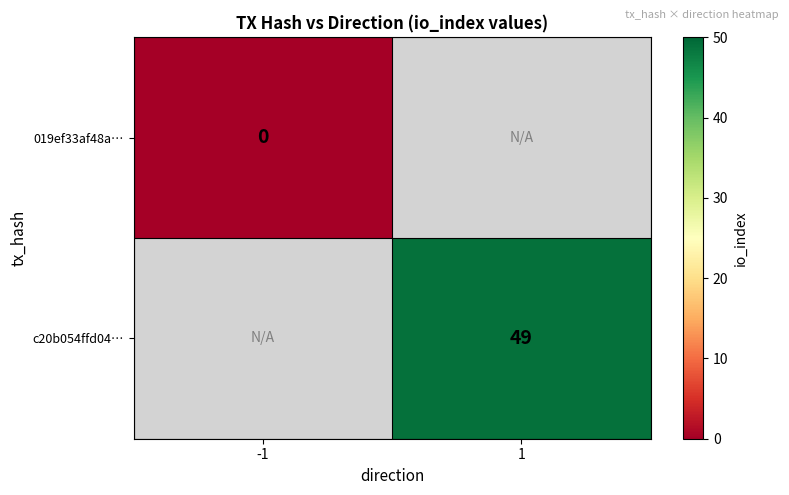

Is it true that c20b054ffd04… equals 25.6 at 1?

False